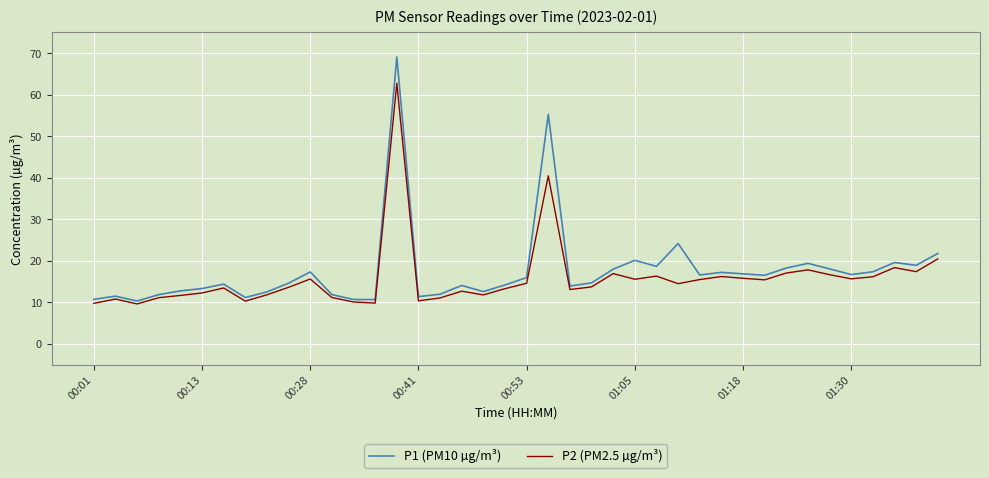

Which series has the widest spread of values?

P1 (PM10 µg/m³)